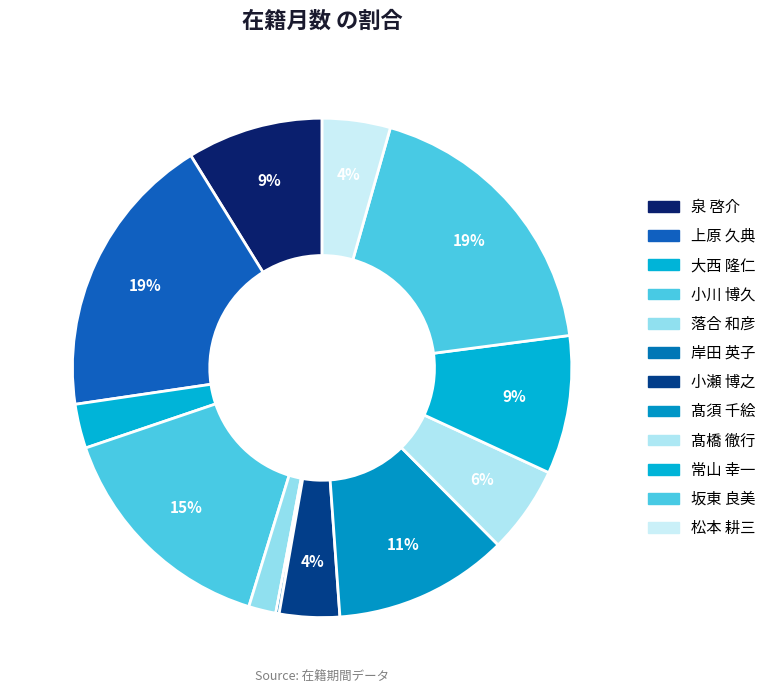

To the nearest percent, what is the average slice percentage?

8%